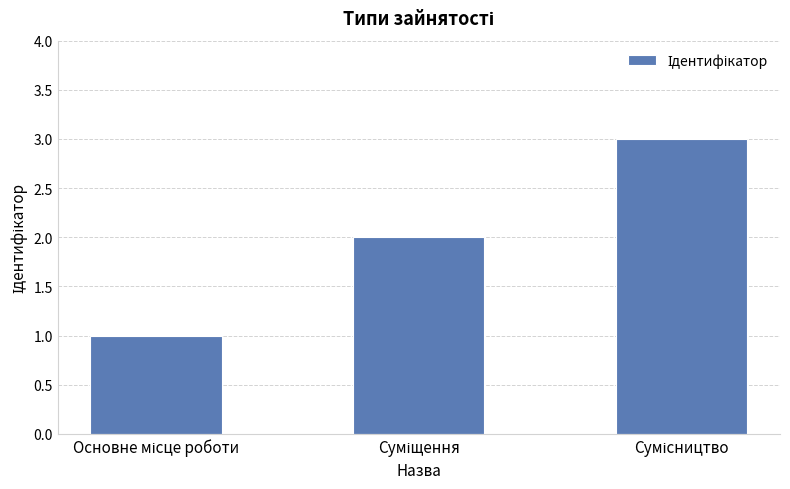

What is the smallest value displayed?

1